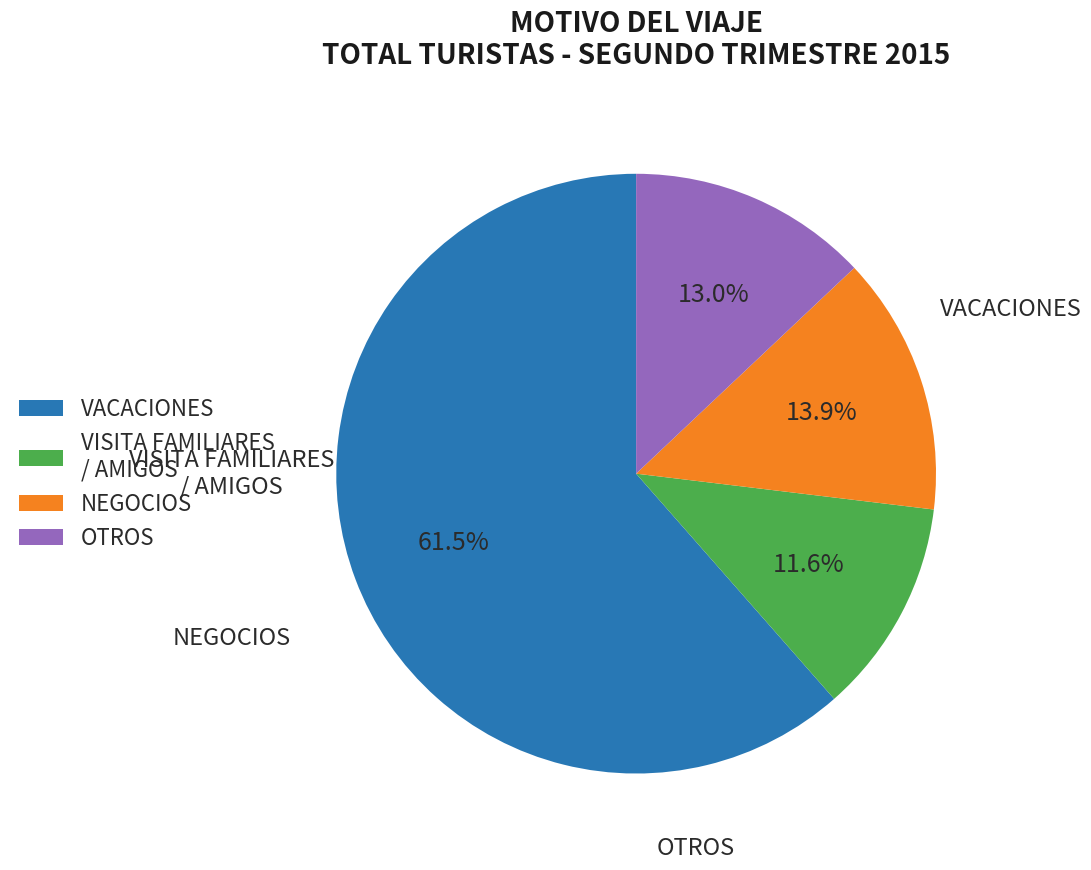

To the nearest percent, what is the combined percentage of VACACIONES and VISITA FAMILIARES / AMIGOS?

73%